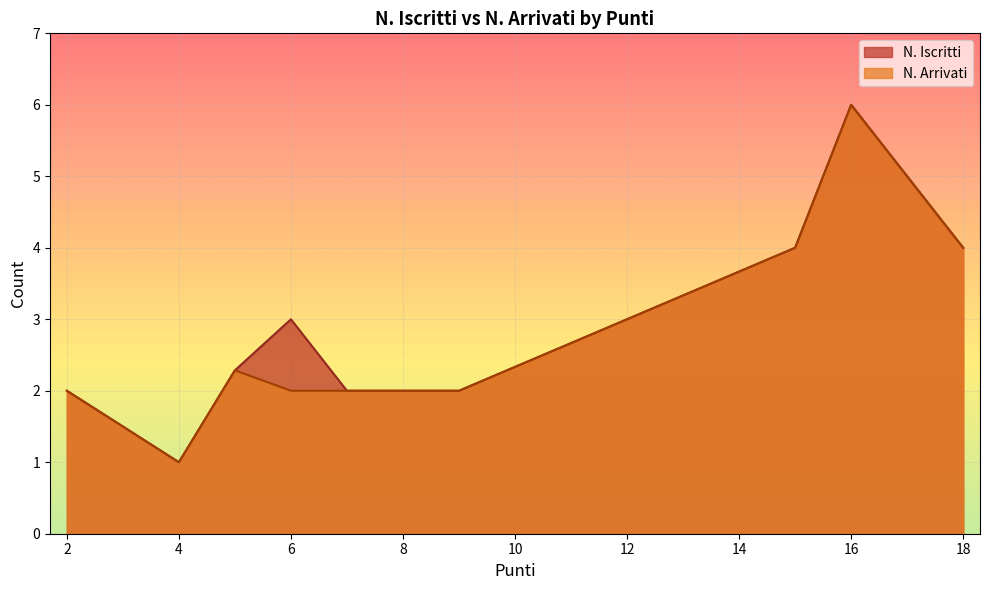

True or false: N. Iscritti has more than 0 interior local peaks.

True